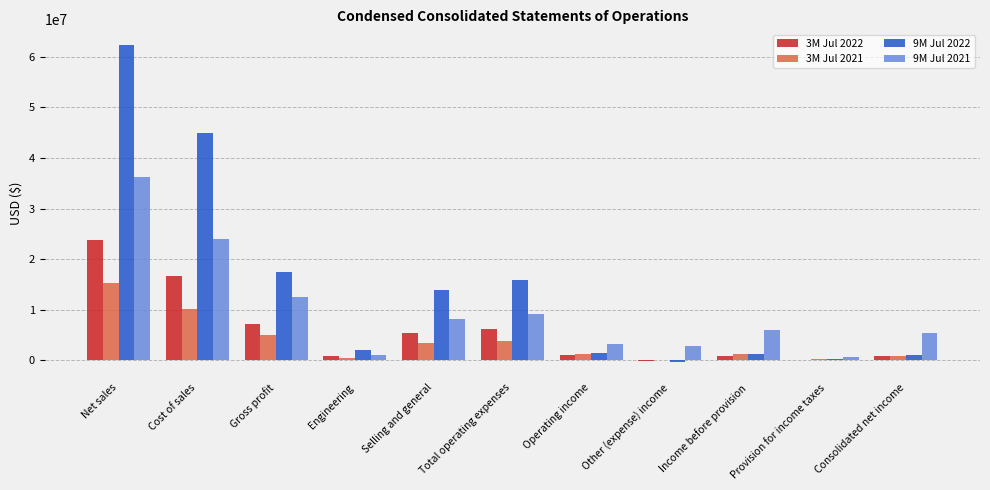

At which label does 3M Jul 2022 reach its peak?

Net sales